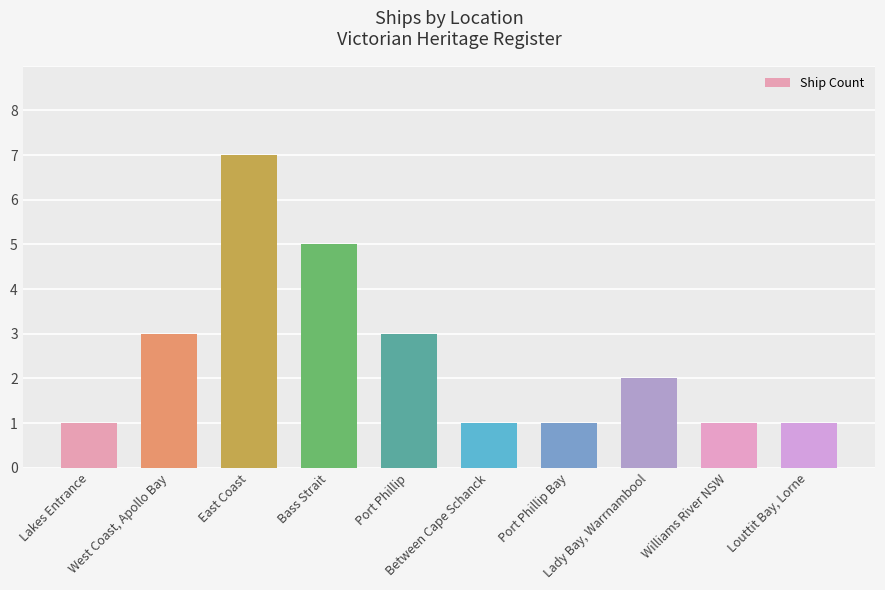

What is the value of the 8th bar from the left?

2